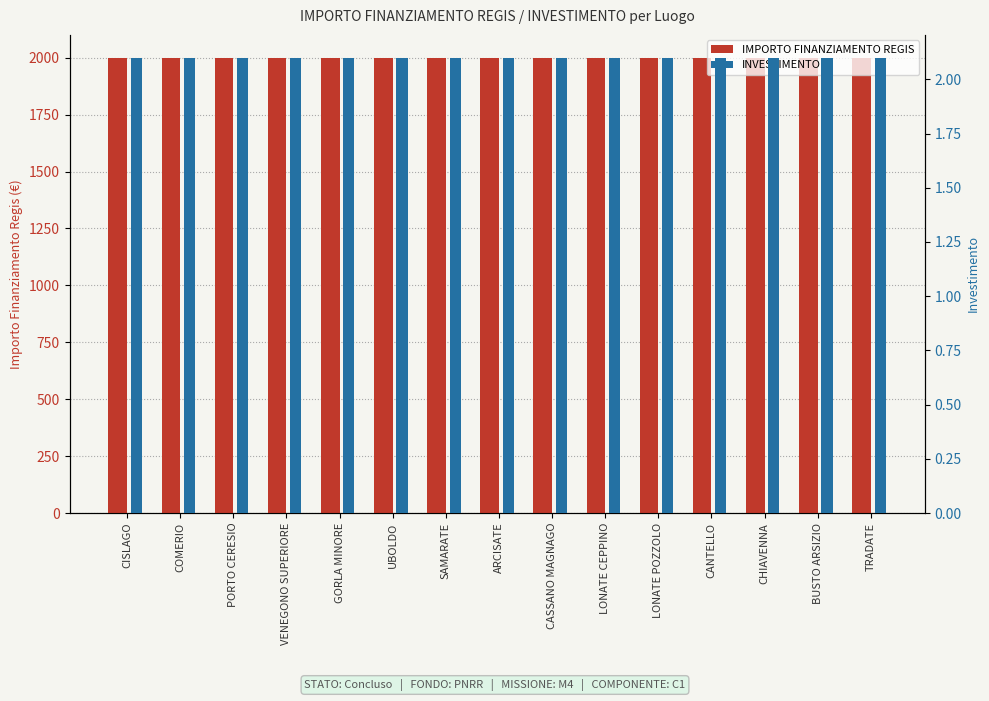

What is the spread (max minus min) of values at CISLAGO?

1997.9